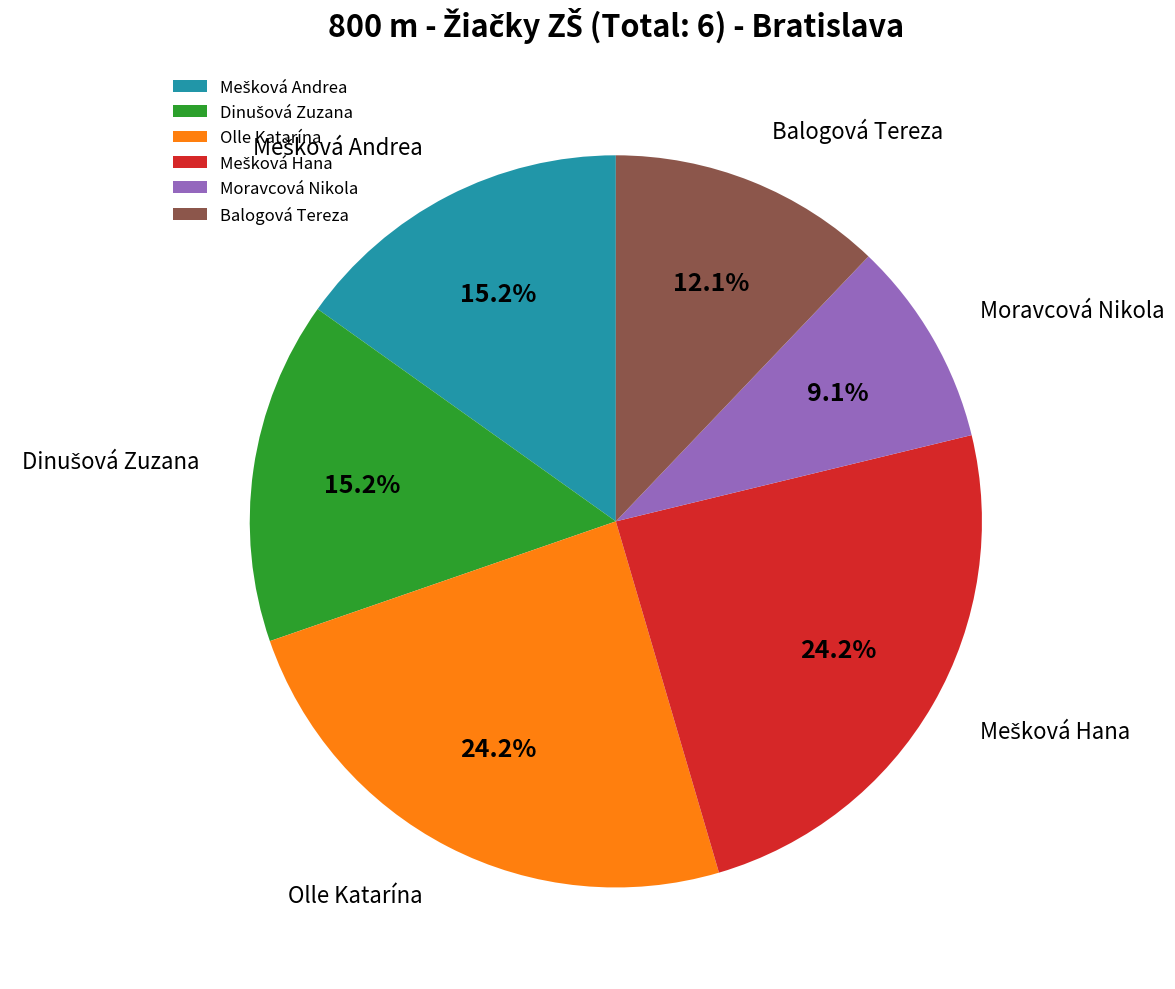

What percentage is NOT represented by Olle Katarína?

75.8%